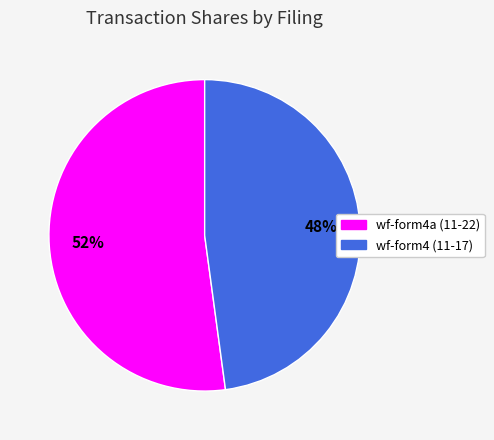

Is there any slice that represents more than half of the pie?

Yes